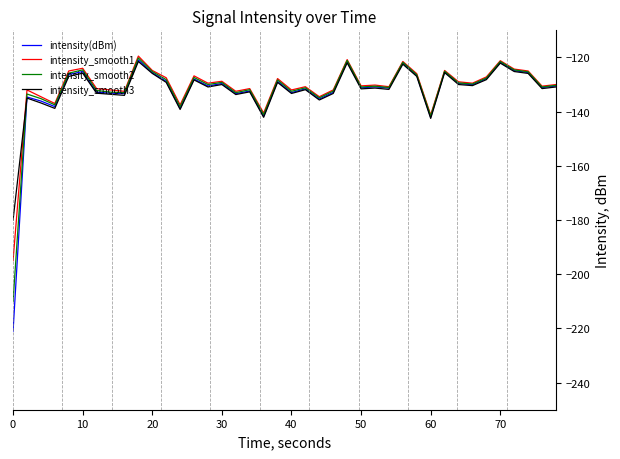

Which series has the widest spread of values?

intensity(dBm)